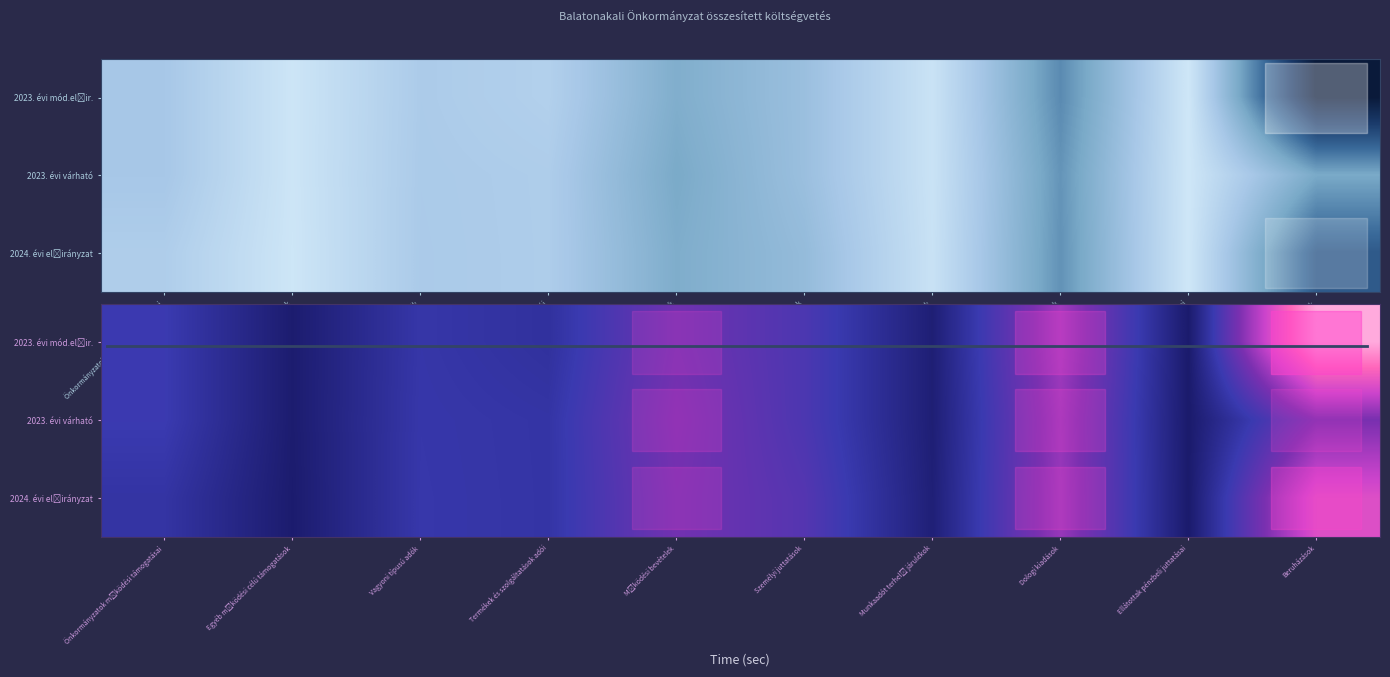

Which series has the largest range (max minus min)?

row_0